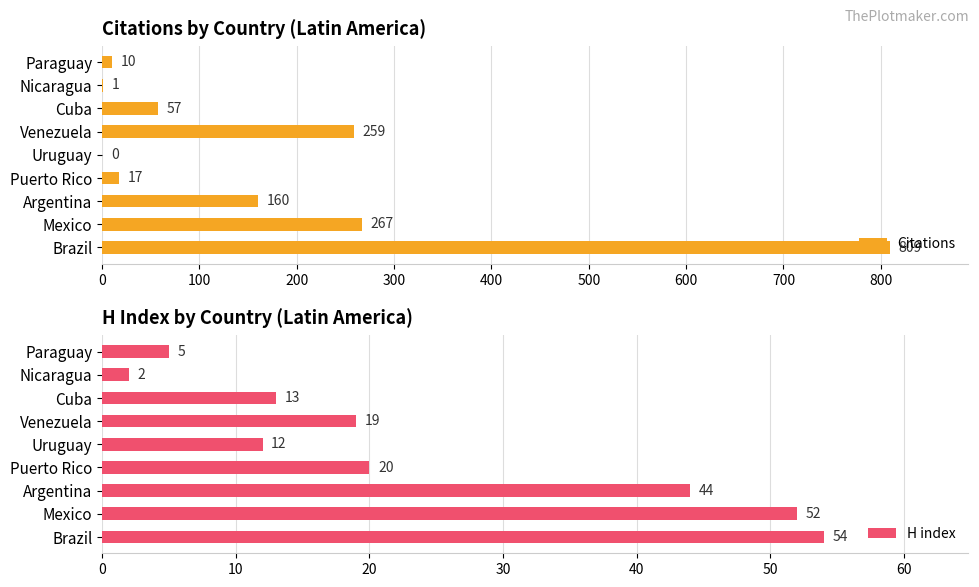

What is the sum of all H index values?

221